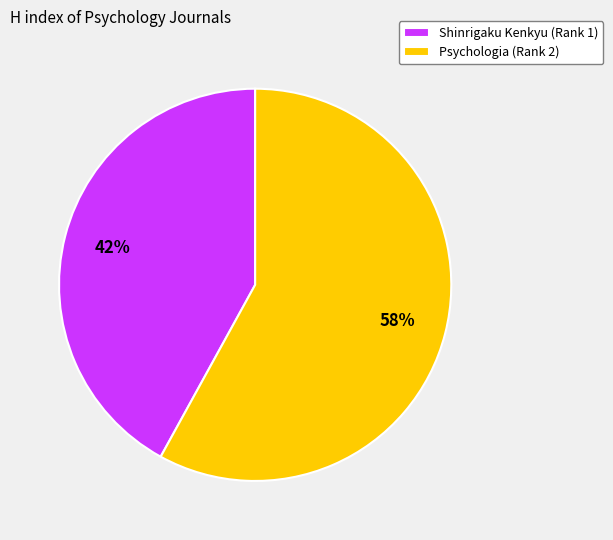

To the nearest percent, what is the average slice percentage?

50%